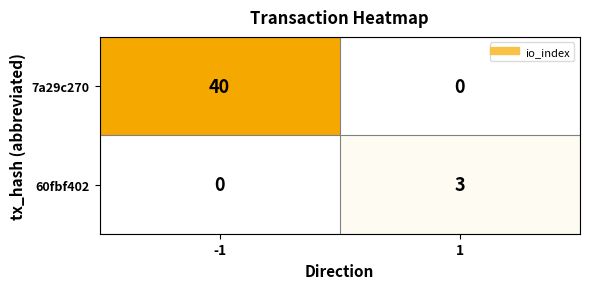

Which series has the largest total across all categories?

7a29c270